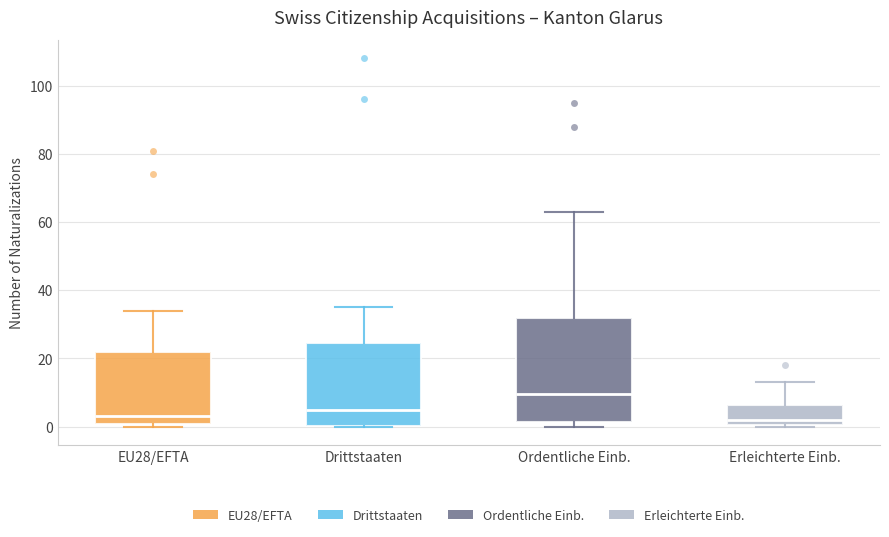

Which box's median line is the highest?

Ordentliche Einb.